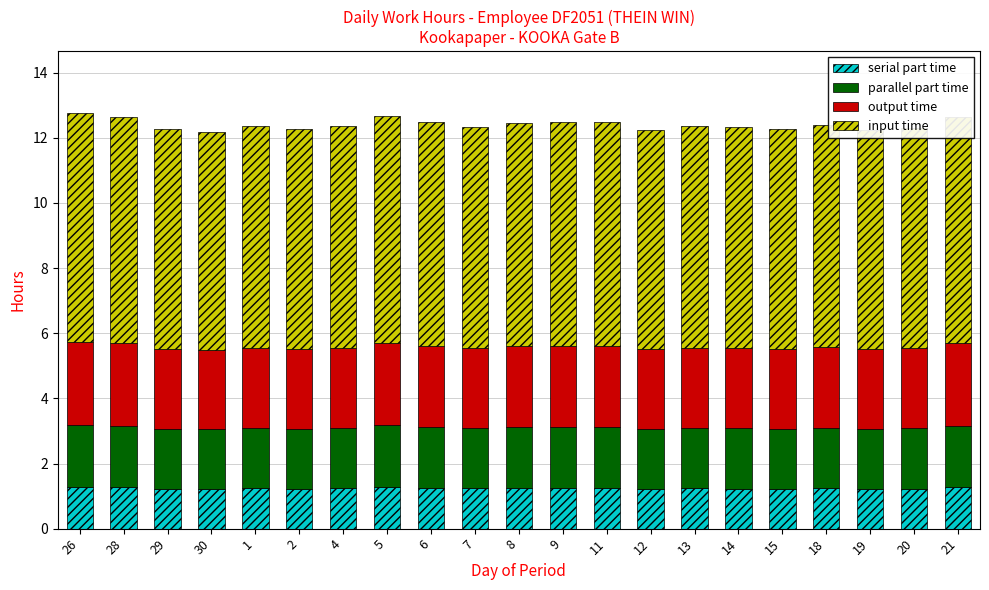

What is the highest value of the serial part time series?

1.3